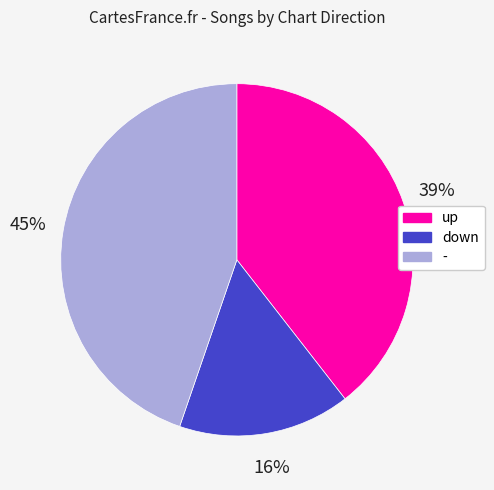

Combined, do down and up account for over 50%?

Yes